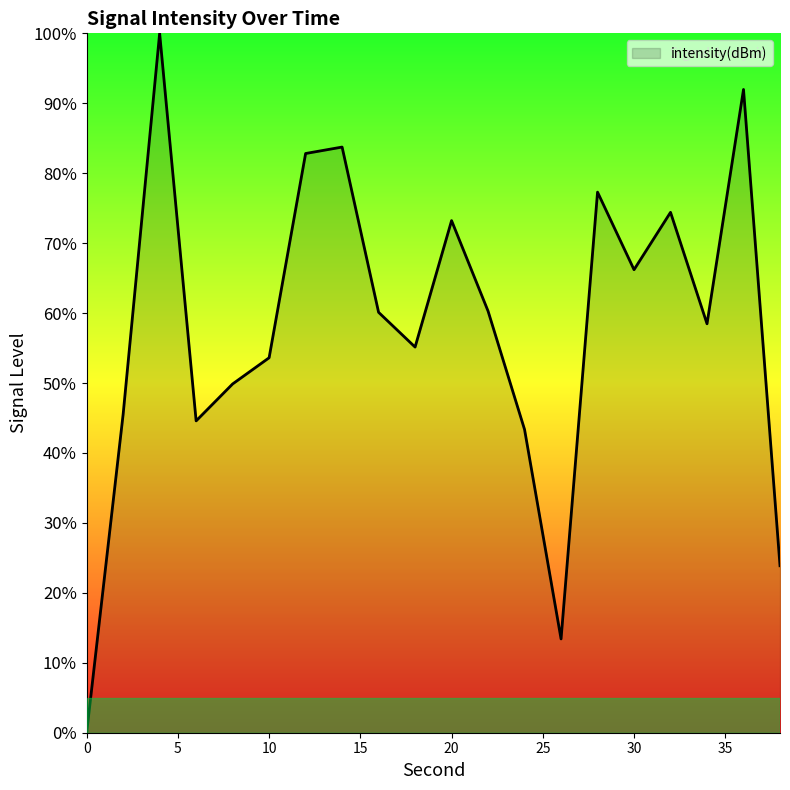

Reading left to right, transcribe all the data shown in this chart.

0.0	45.5	100.0	44.6	49.9	53.6	82.8	83.7	60.1	55.1	73.2	60.3	43.4	13.4	77.3	66.2	74.4	58.5	92.0	23.9